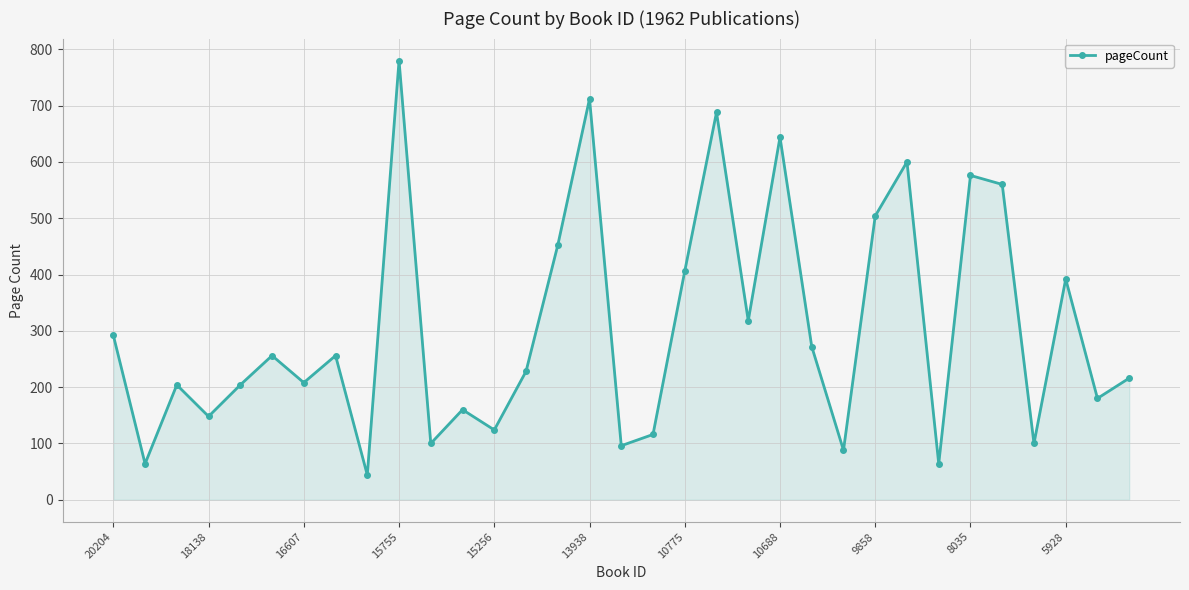

What is the minimum value shown in the chart?

44